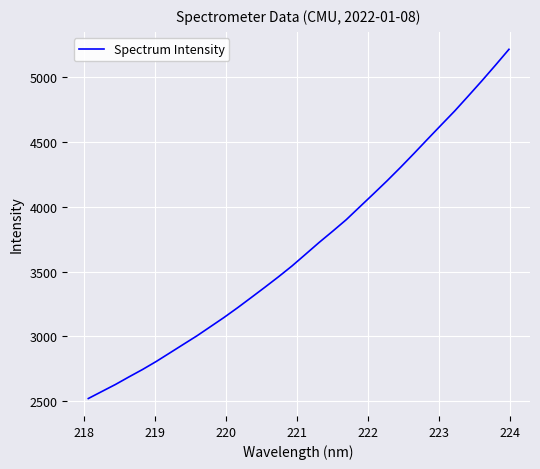

What is the difference between the maximum and minimum values?

2689.2